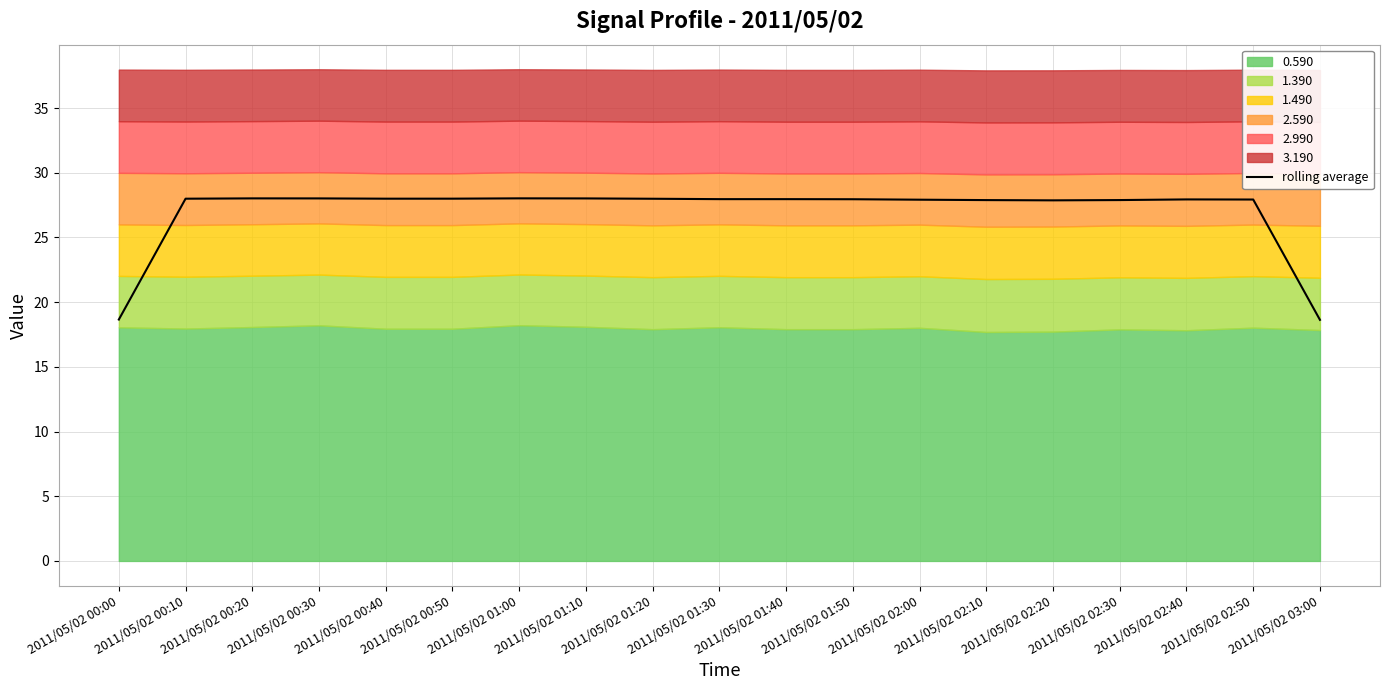

What is the sum of all values?

512.7